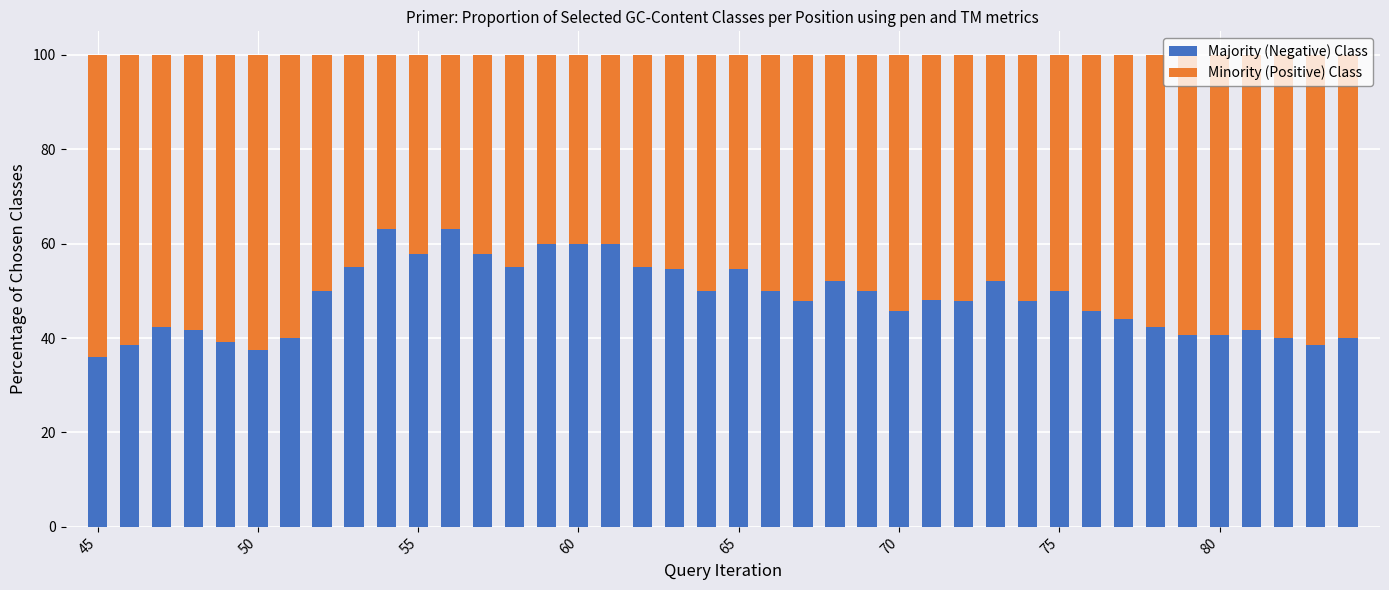

Are the bars horizontal?

No